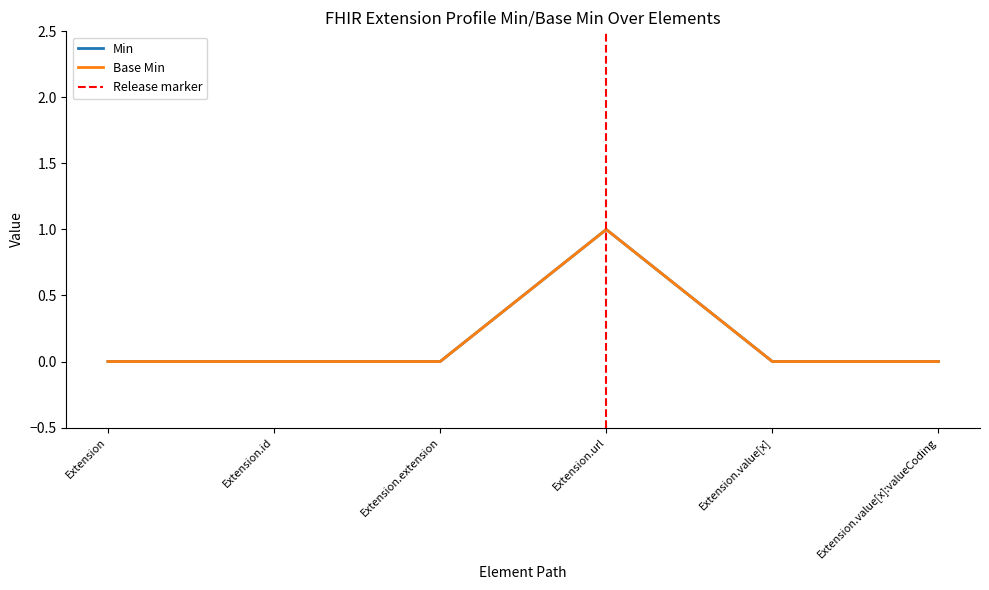

What is the label of the 6th point from the left?

Extension.value[x]:valueCoding